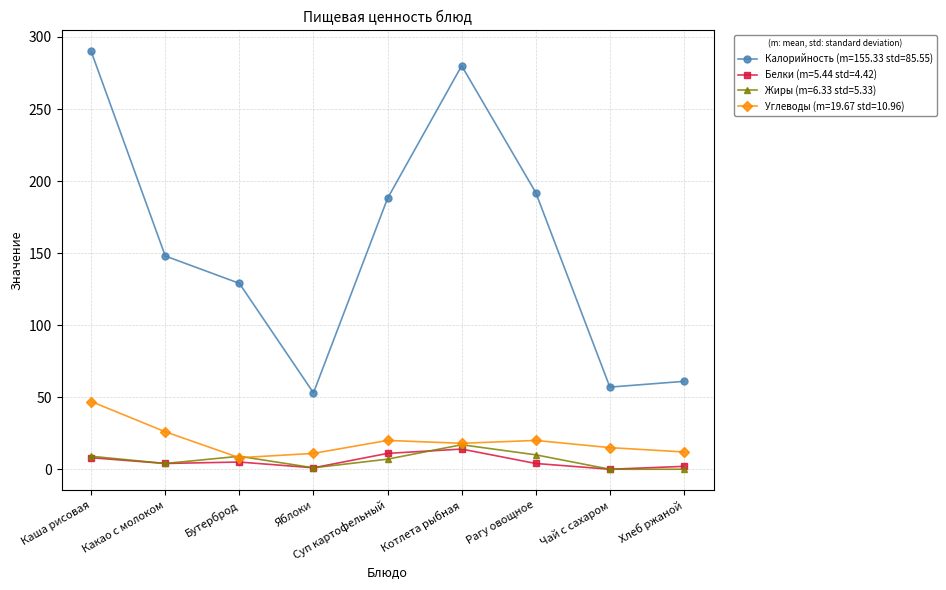

True or false: Жиры (m=6.33 std=5.33) and Калорийность (m=155.33 std=85.55) cross at least once.

False